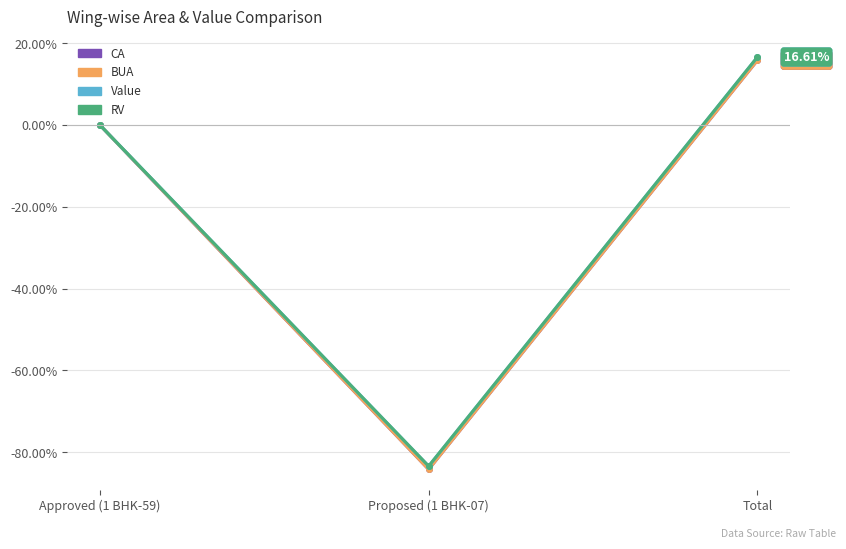

Which category has the lowest value in the BUA series?

Proposed (1 BHK-07)